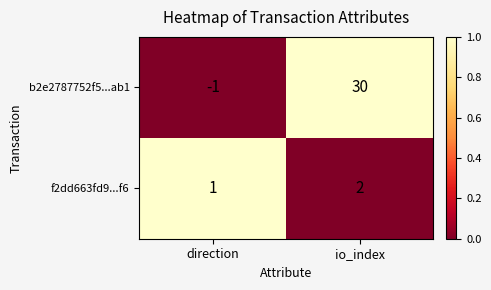

What is the sum of all f2dd663fd9...f6 values?

3